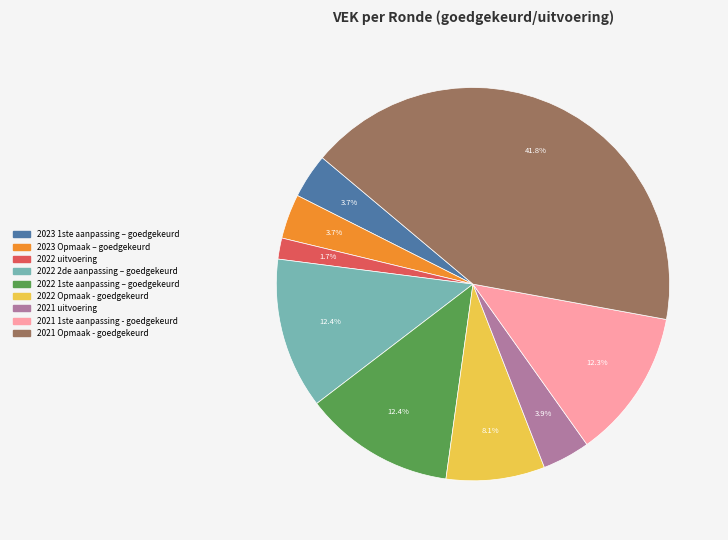

Is there a majority slice in this chart?

No